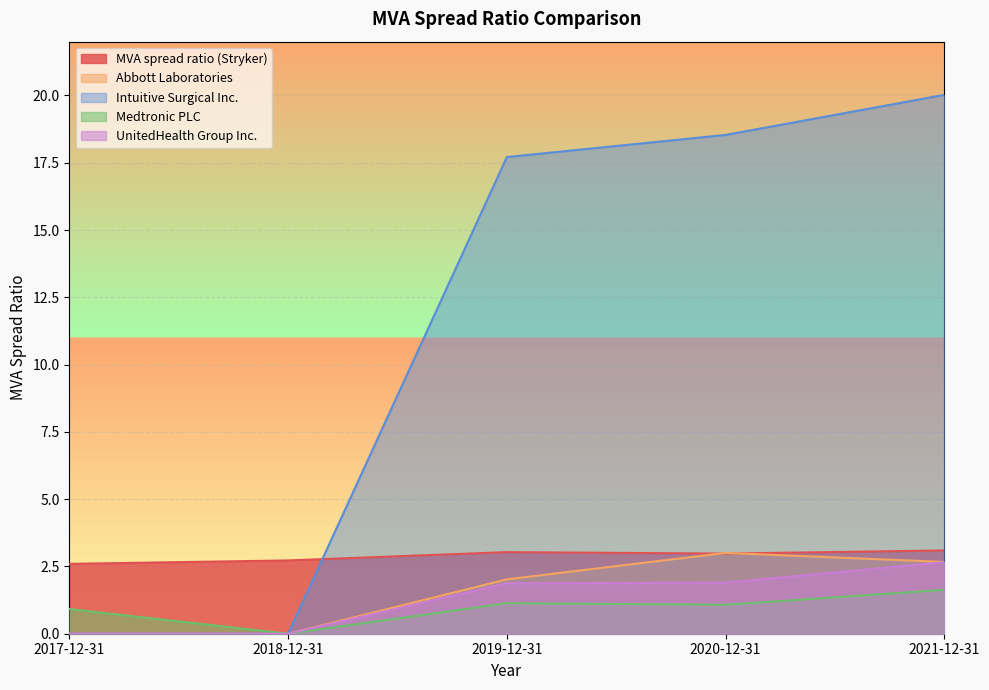

True or false: MVA spread ratio (Stryker) and UnitedHealth Group Inc. intersect in this chart.

False